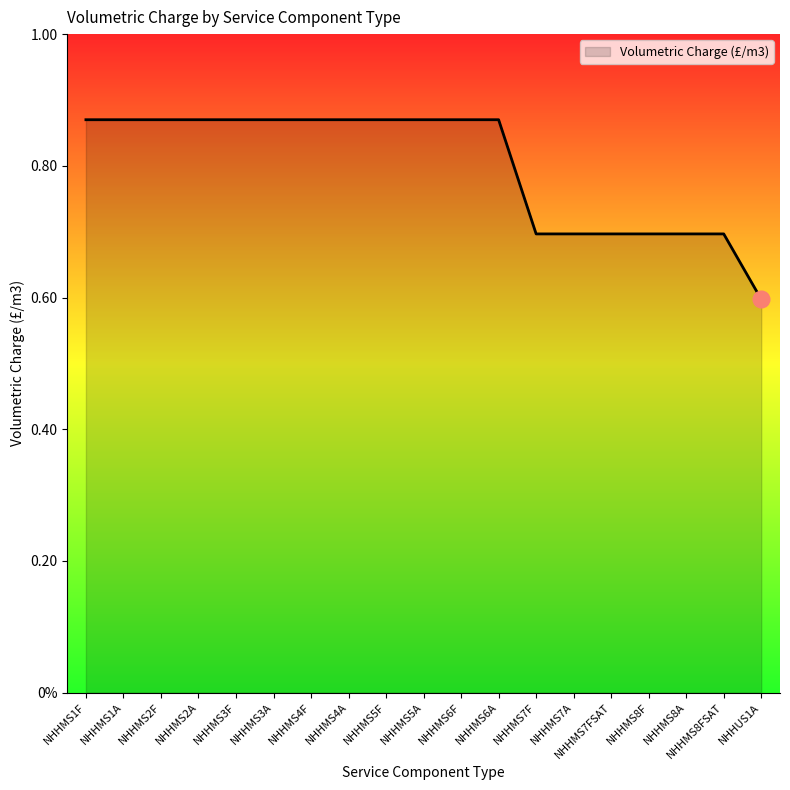

What is the label of the 8th point from the left?

NHHMS4A